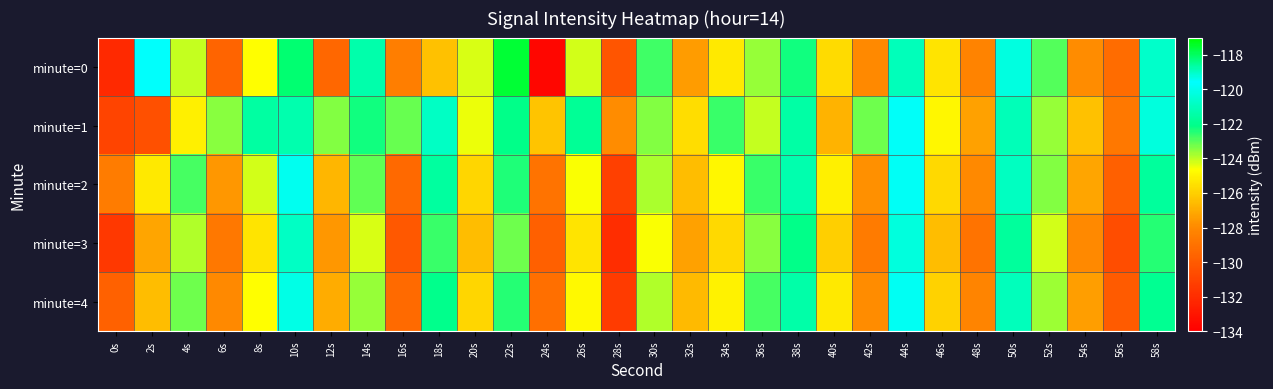

Rank the series at 28s from highest to lowest value.

minute=1, minute=0, minute=2, minute=4, minute=3